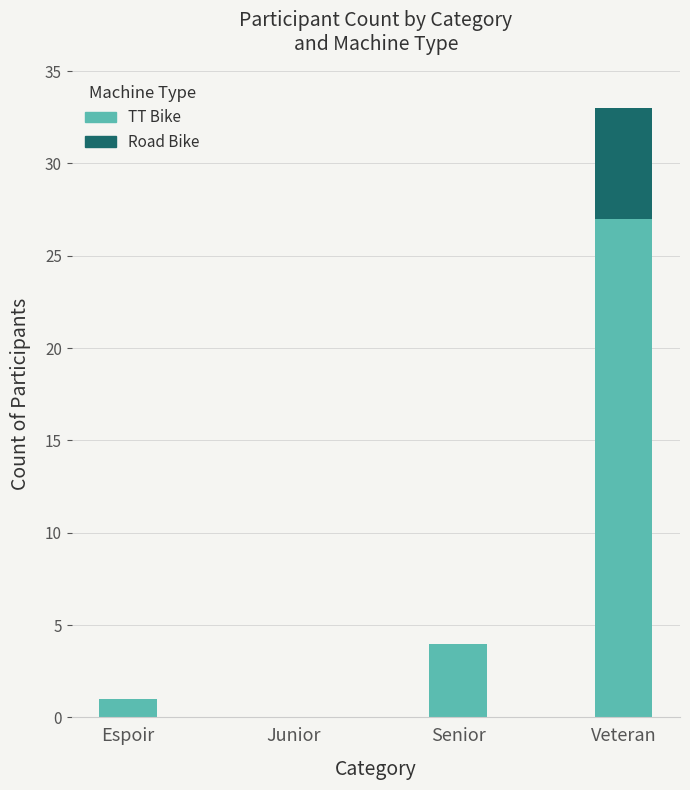

What is the highest value of the TT Bike series?

27